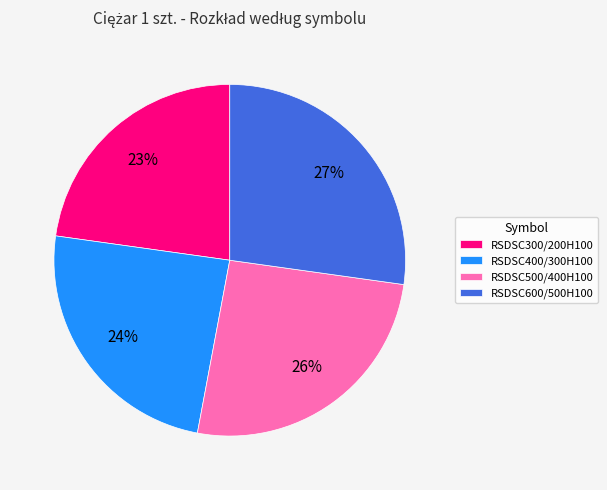

What percentage is the RSDSC600/500H100 slice, to the nearest percent?

27%